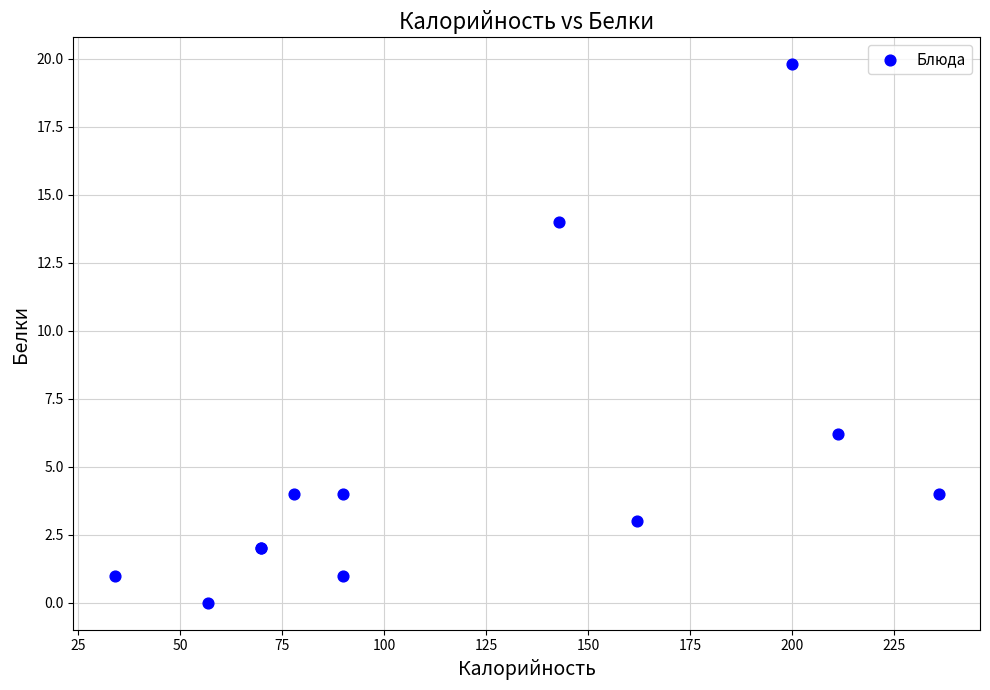

What Y value in the scatter plot is closest to 9?

6.2